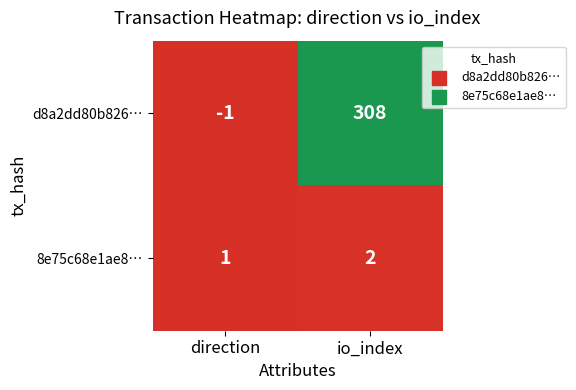

What is the minimum value shown in the chart?

-1